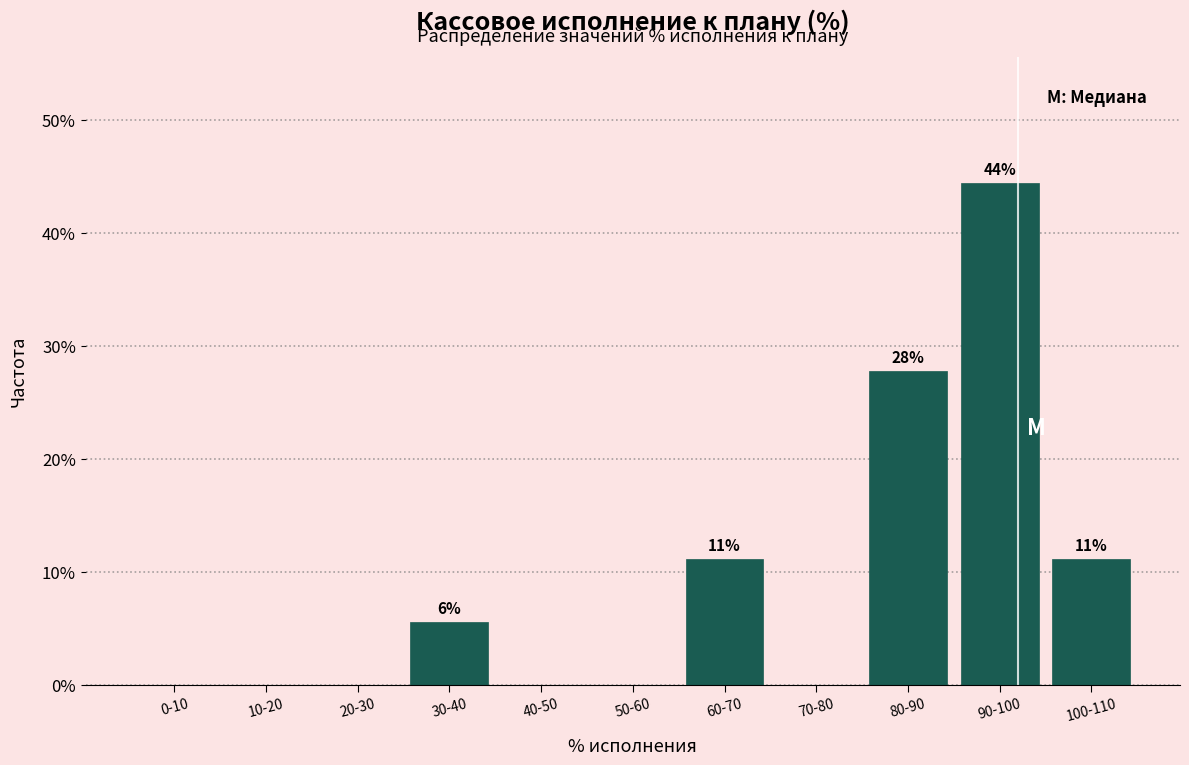

Reading left to right, list all the values displayed in this chart.

0-10=0.0	10-20=0.0	20-30=0.0	30-40=5.6	40-50=0.0	50-60=0.0	60-70=11.1	70-80=0.0	80-90=27.8	90-100=44.4	100-110=11.1